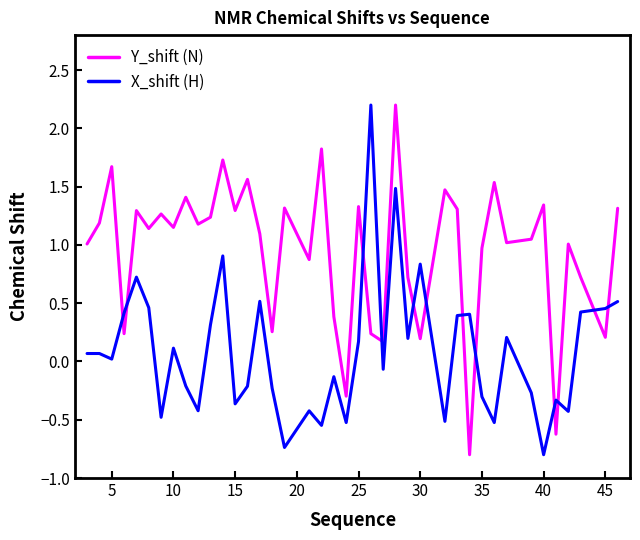

What is the lowest value of the X_shift (H) series?

-0.8